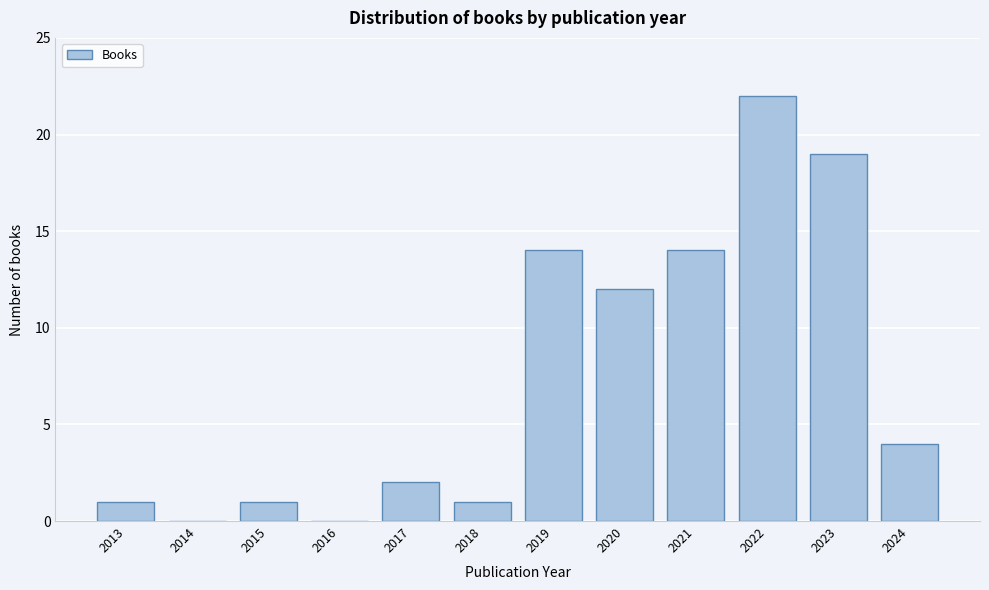

Reading left to right, list all the values displayed in this chart.

2013=1	2014=0	2015=1	2016=0	2017=2	2018=1	2019=14	2020=12	2021=14	2022=22	2023=19	2024=4